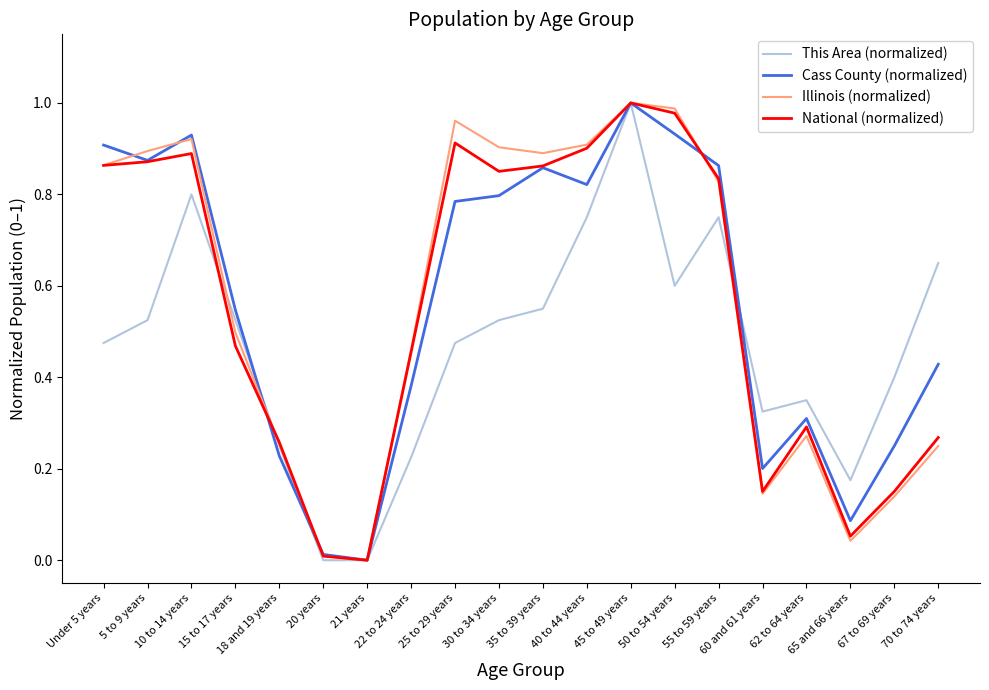

What is the difference between the second highest and minimum values in the Cass County (normalized) series?

0.9